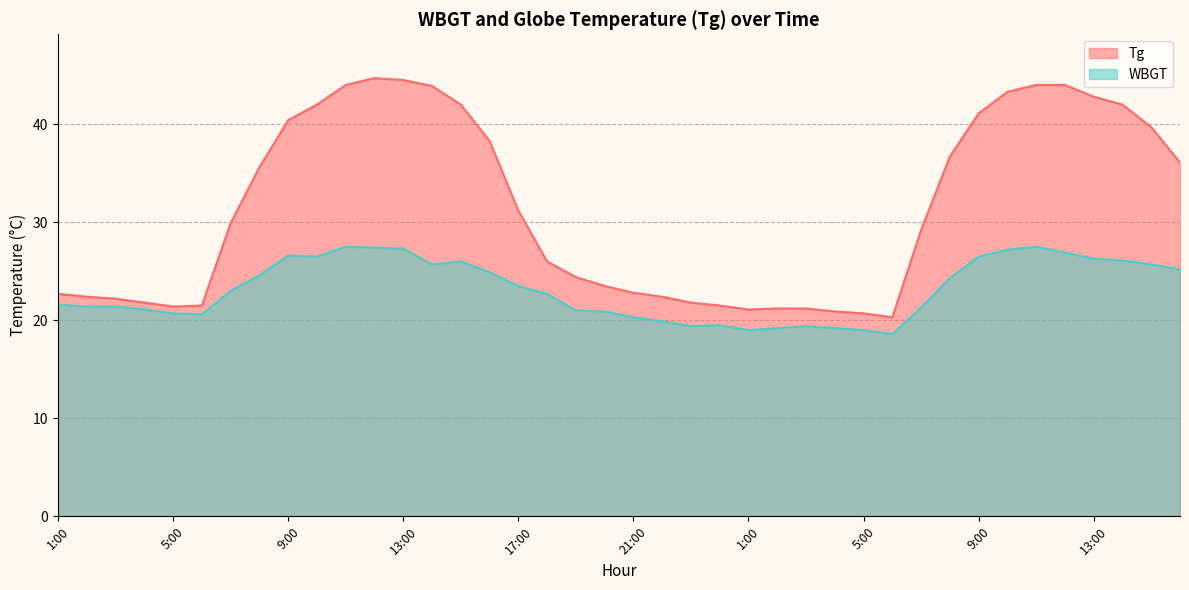

How many series are shown in this chart?

2